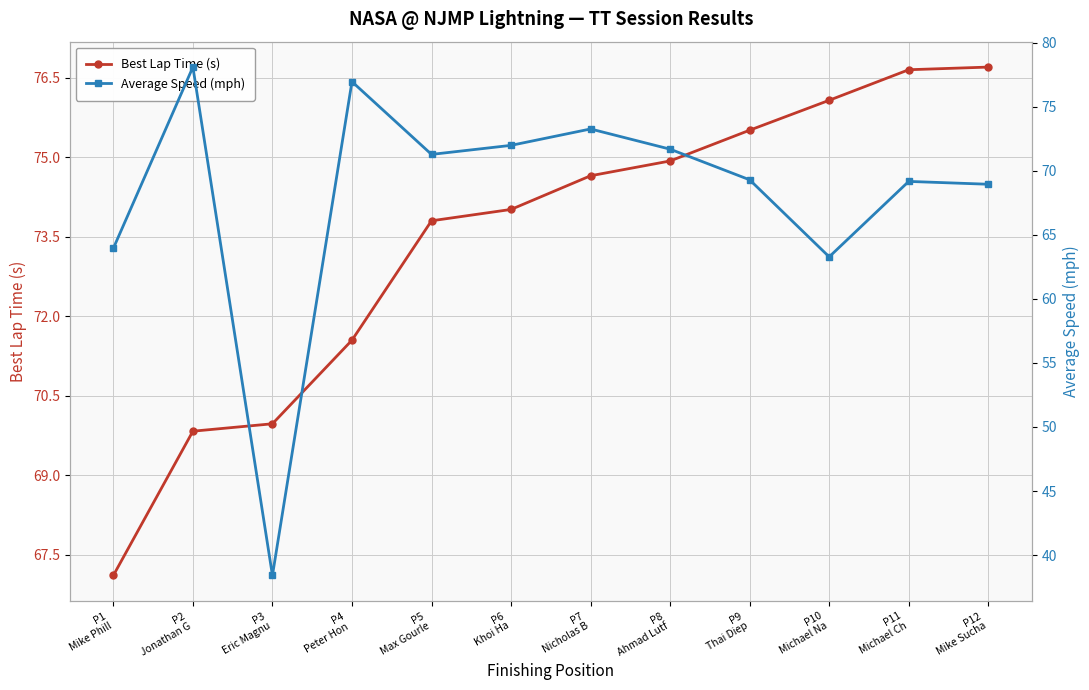

What is the average value of the Best Lap Time (s) series?

73.4